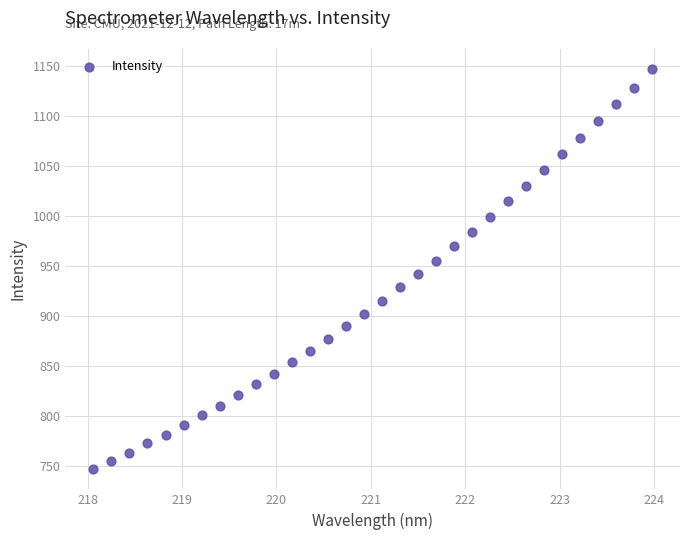

What is the range of Y values (max minus min)?

400.0